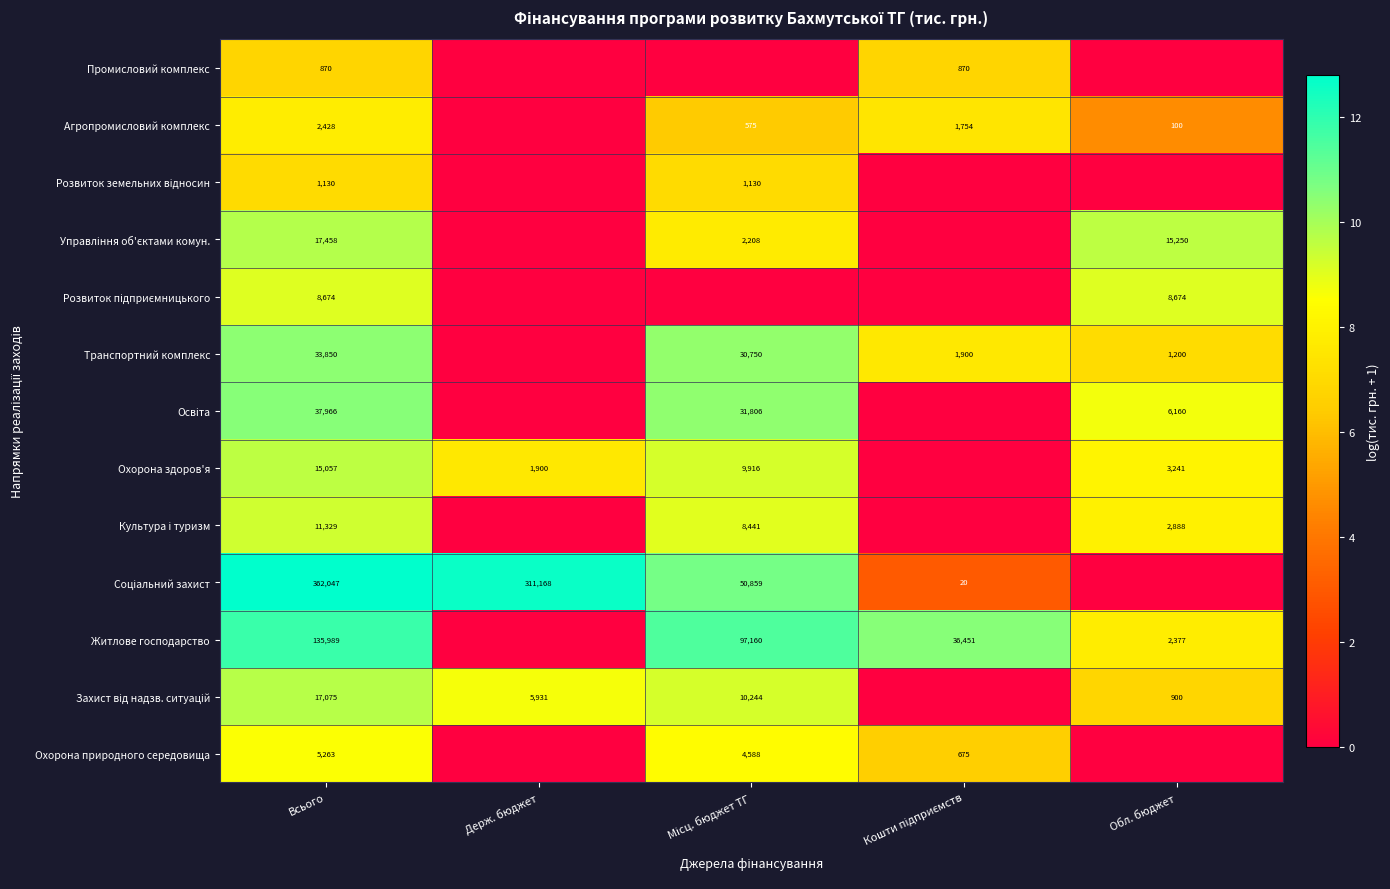

What is the spread (max minus min) of values at Всього?

361177